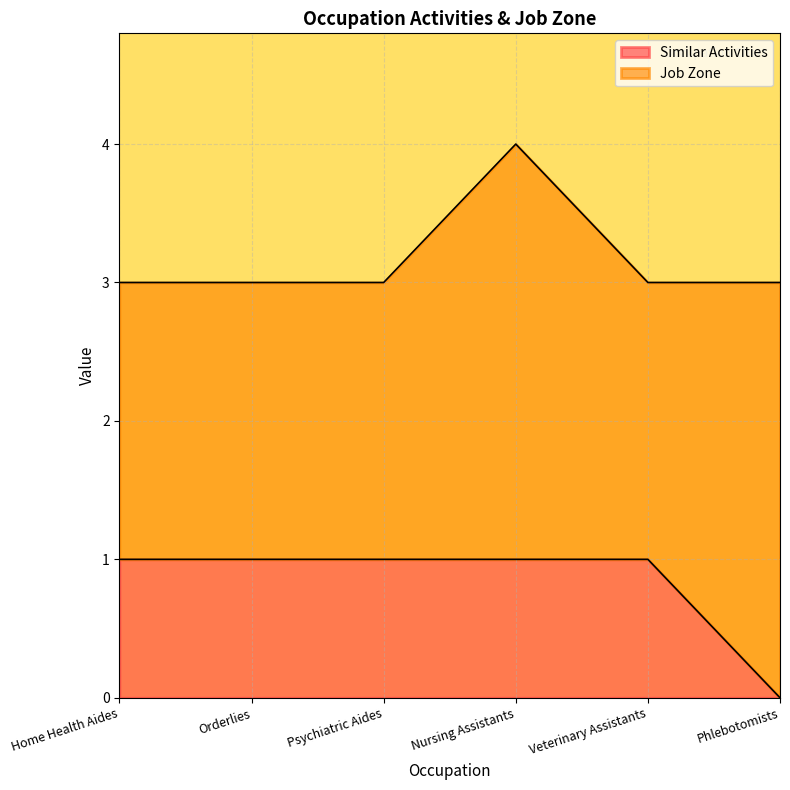

The value of Similar Activities at Psychiatric Aides is 0. True or false?

False